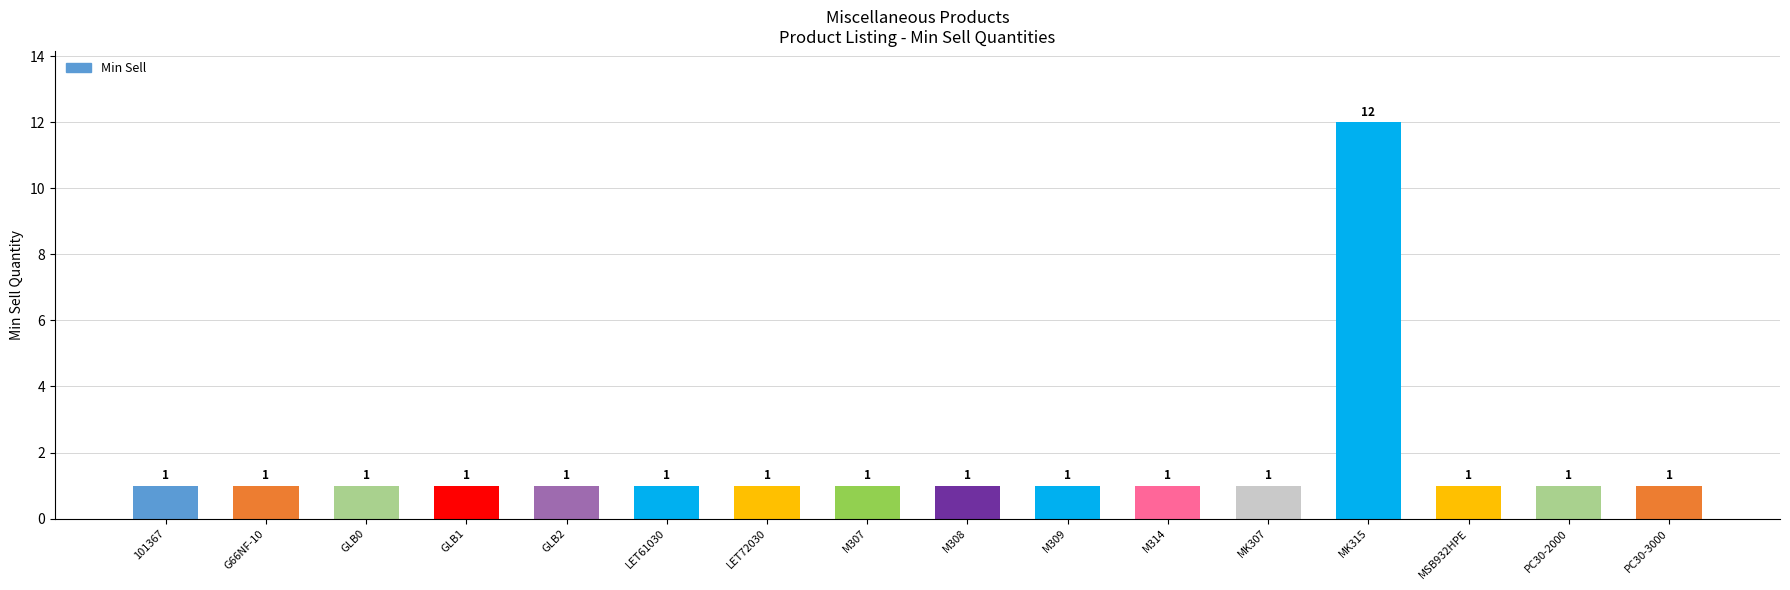

Does the chart contain any negative values?

No